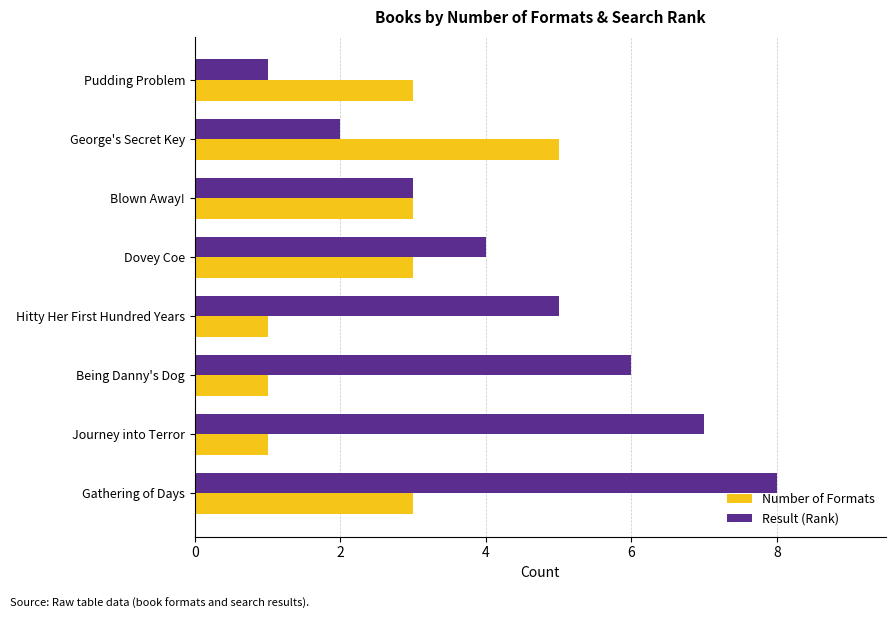

Which label corresponds to the largest value in the chart?

Gathering of Days